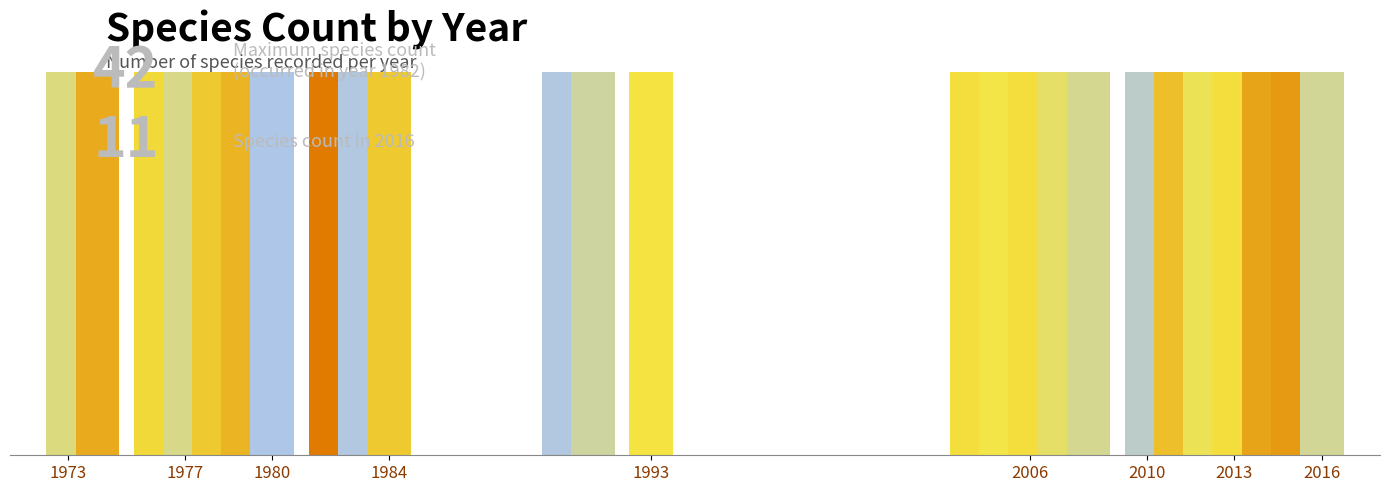

How many series are shown in this chart?

1